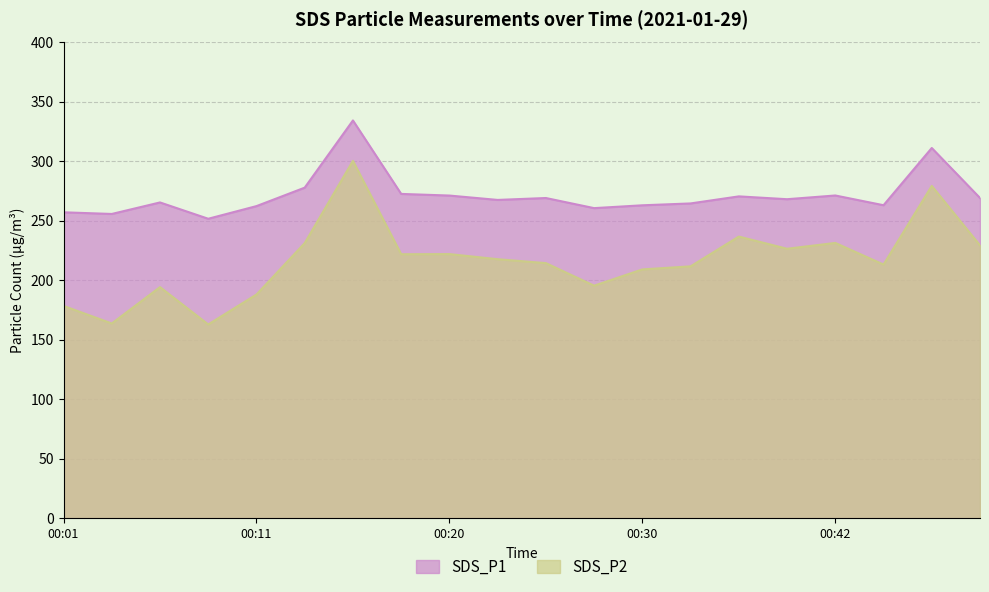

What is the difference between the SDS_P2 values at 00:18 and 00:06?

27.6